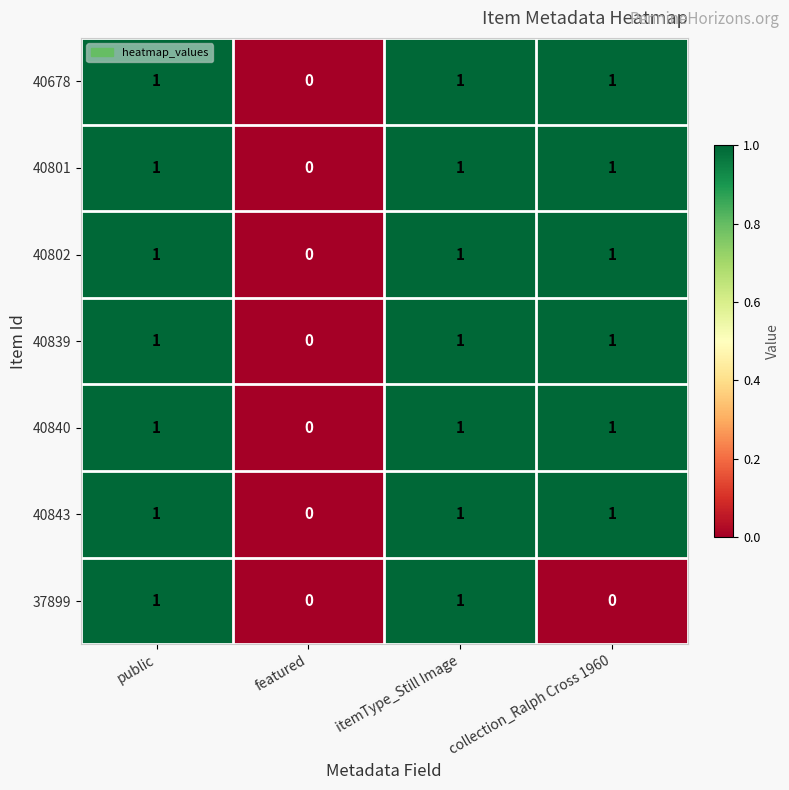

The 40840 series shows 0 at collection_Ralph Cross 1960. True or false?

False